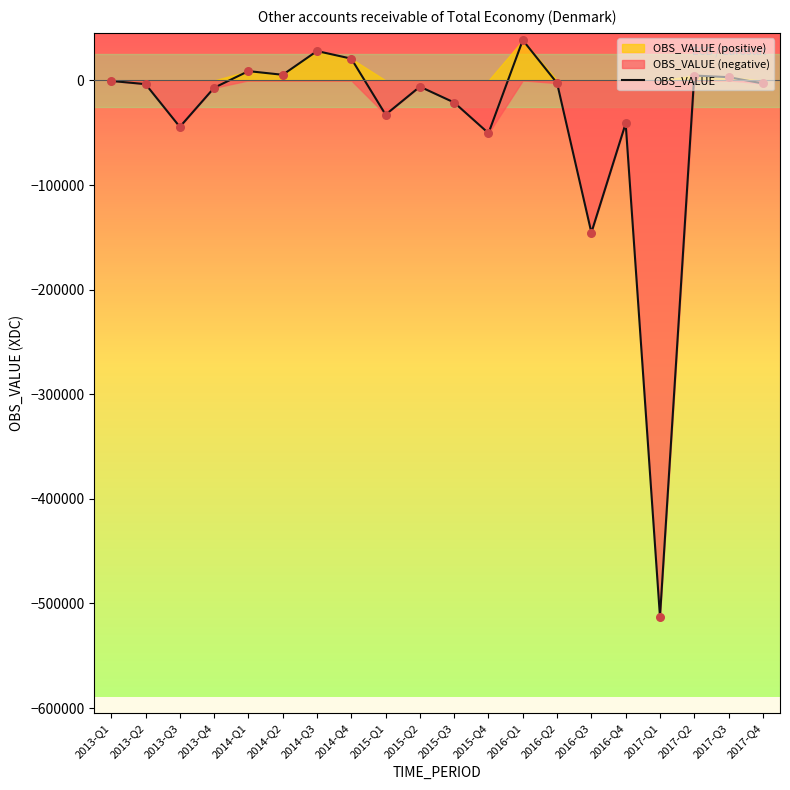

Which has a higher value, 2015-Q4 or 2014-Q2?

2014-Q2